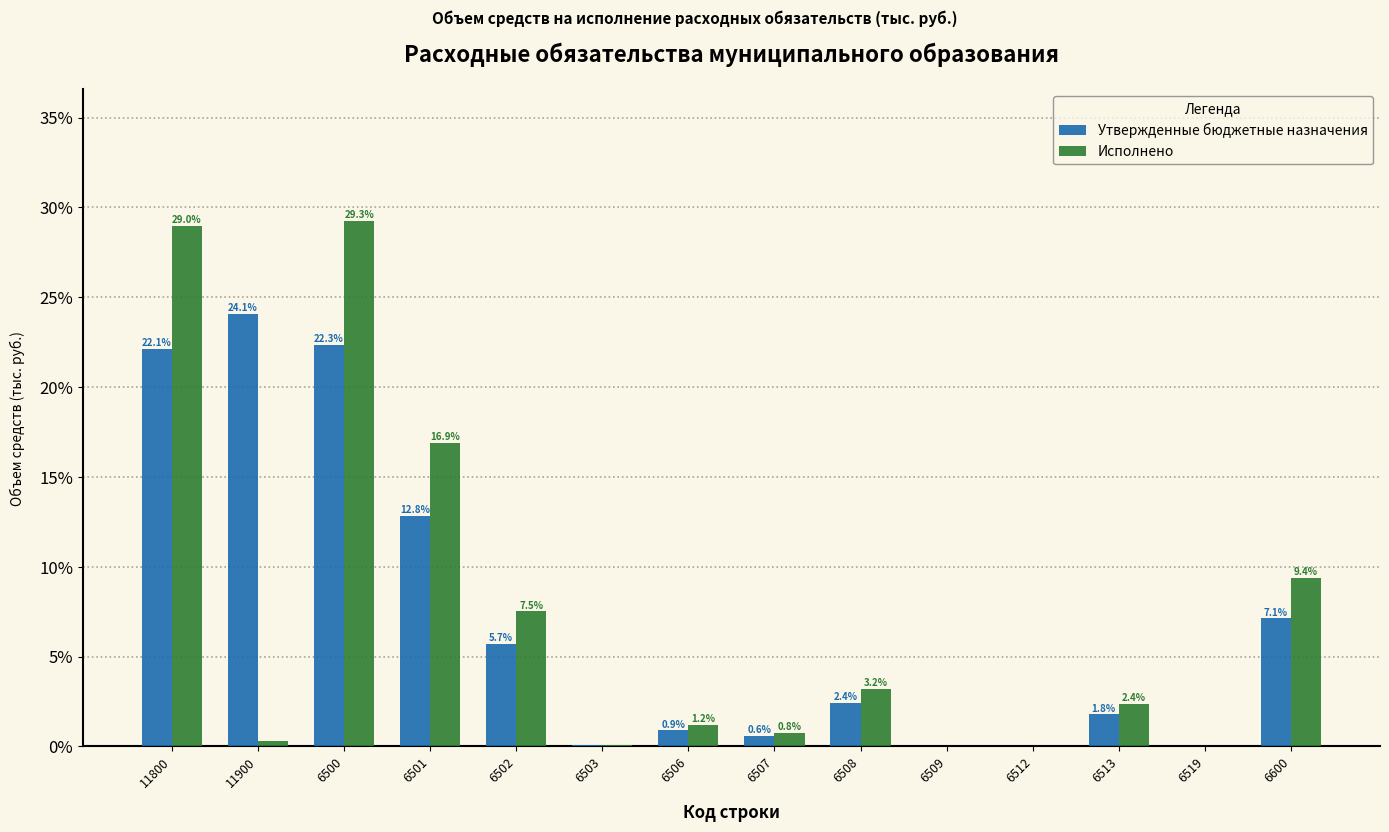

What value does the Исполнено series have at 6502?

7.5